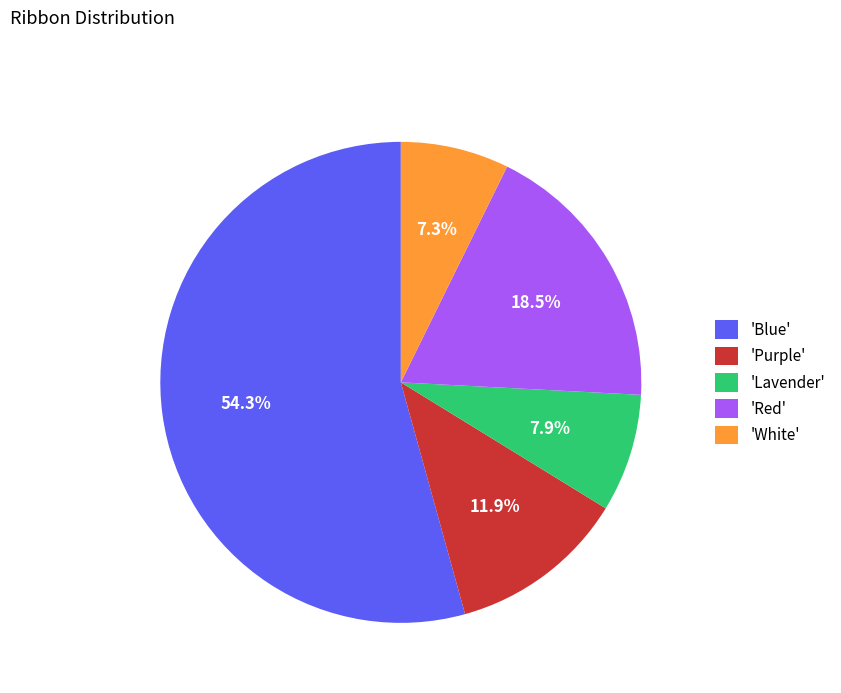

How many segments does this pie chart have?

5